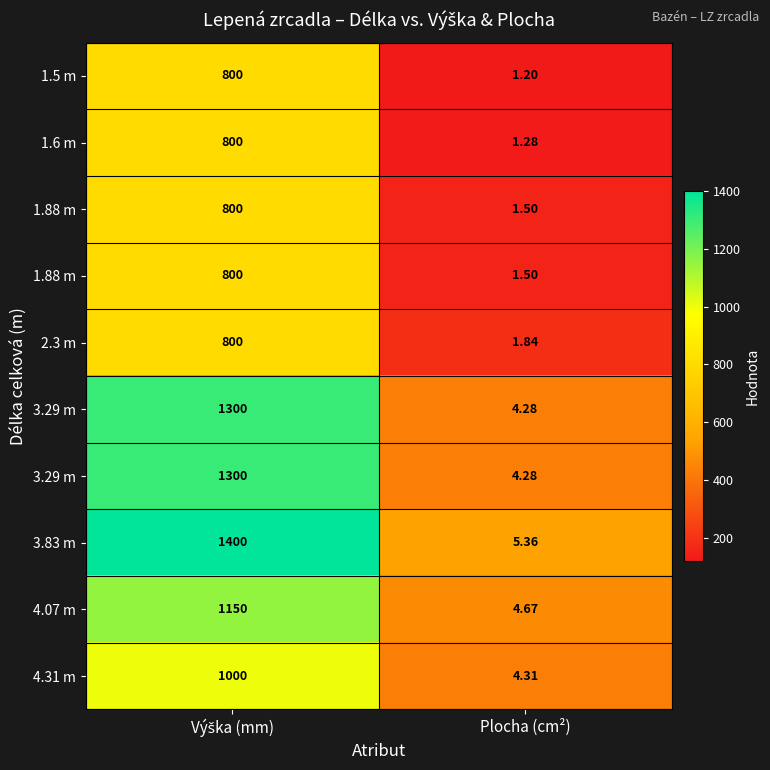

How many categories are shown in the chart?

2